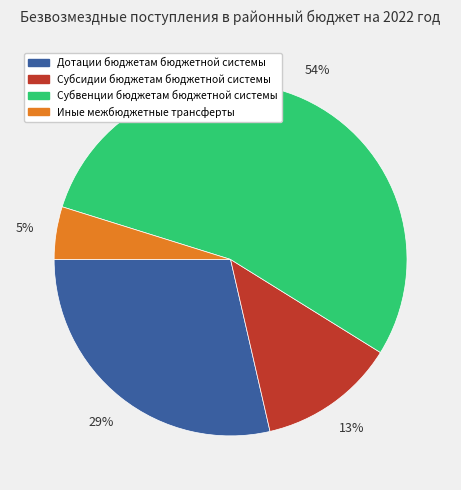

Which category has the smallest portion of the pie?

Иные межбюджетные трансферты